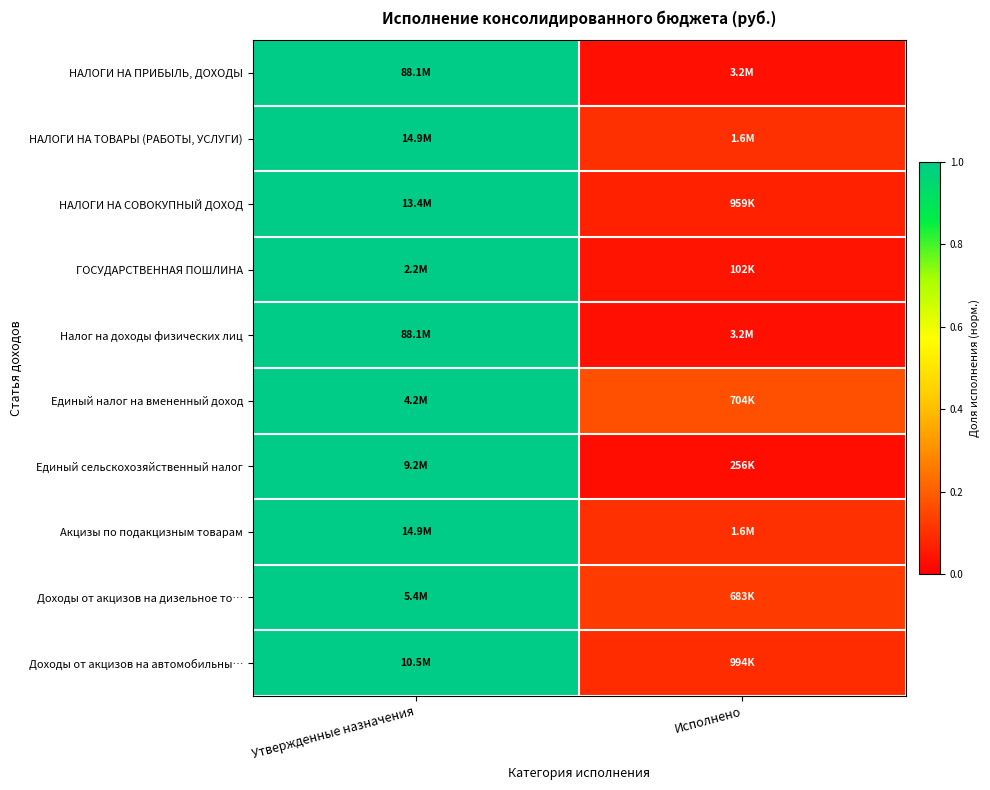

What is the maximum value shown in the chart?

1.0